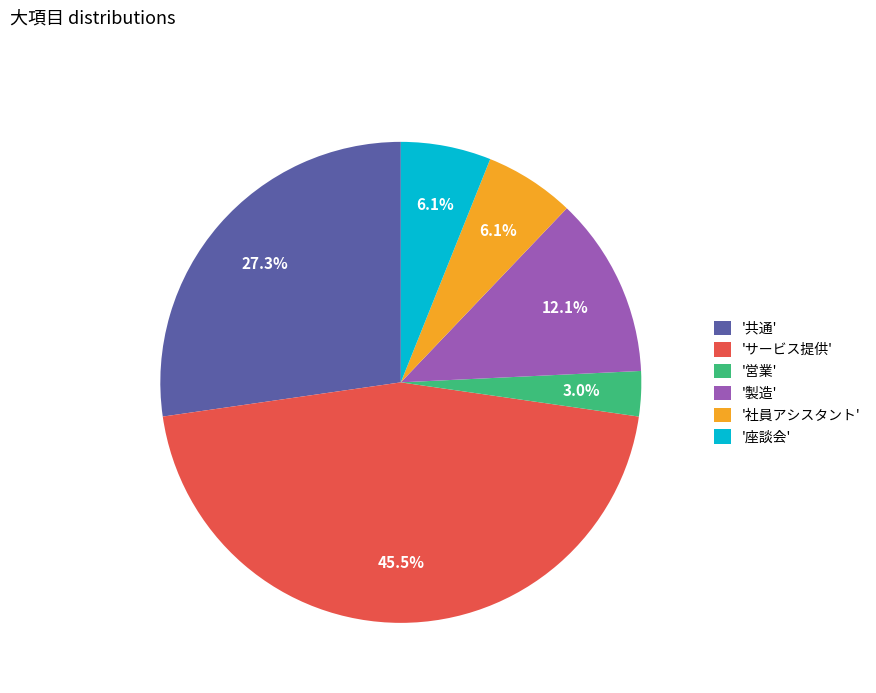

Approximately how many times larger is the value at '座談会' compared to '営業'?

2.0